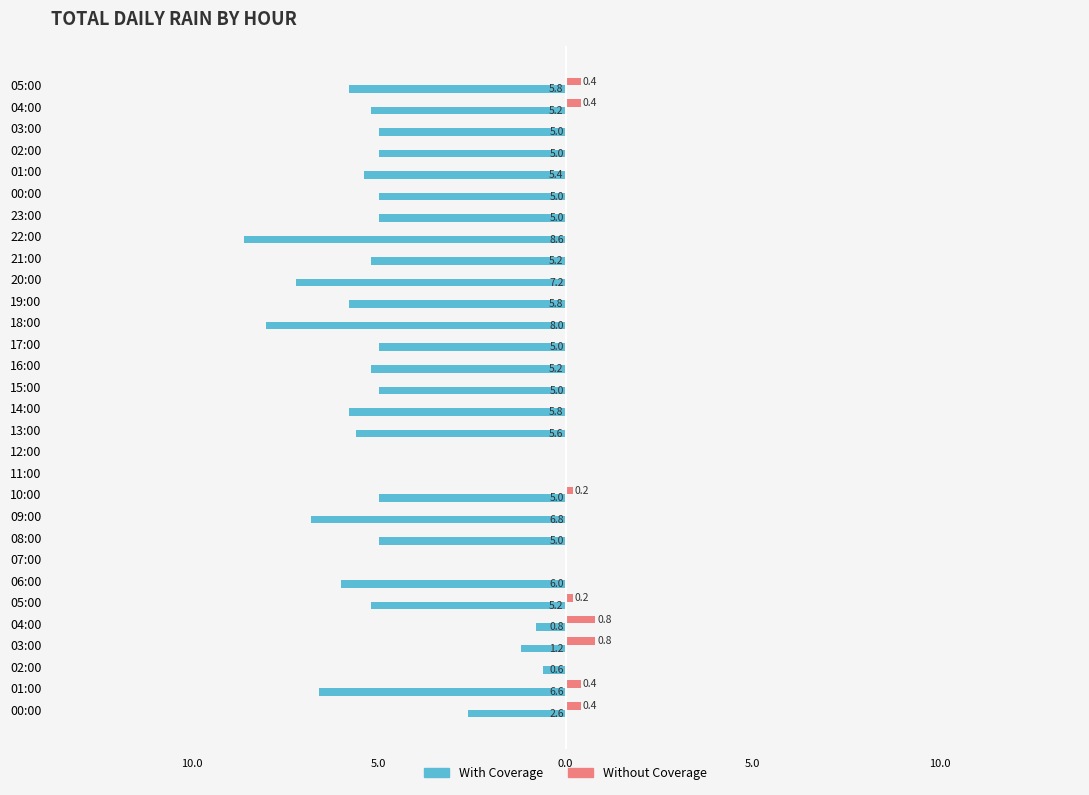

What are all the series names shown in the legend?

With Coverage, Without Coverage